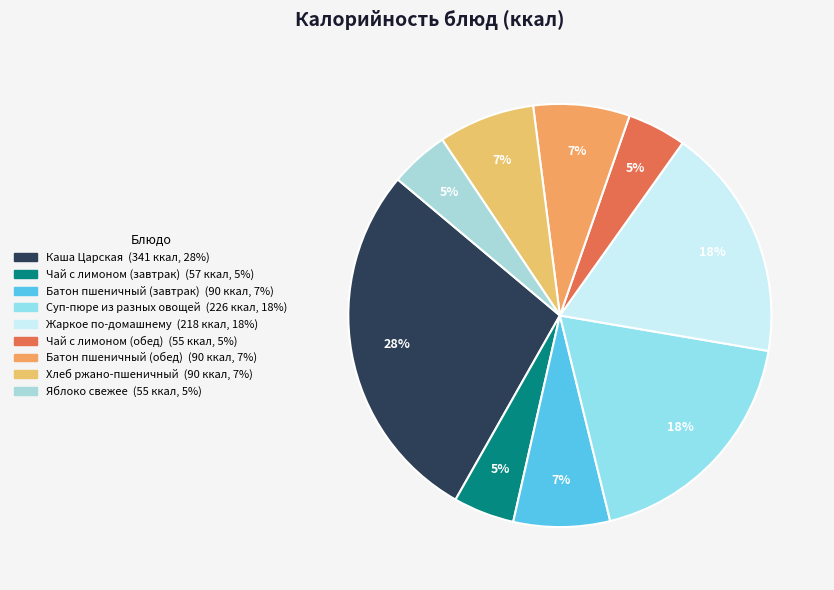

To the nearest percent, what is the difference between the Жаркое по-домашнему and Чай с лимоном (обед) slice percentages?

13%